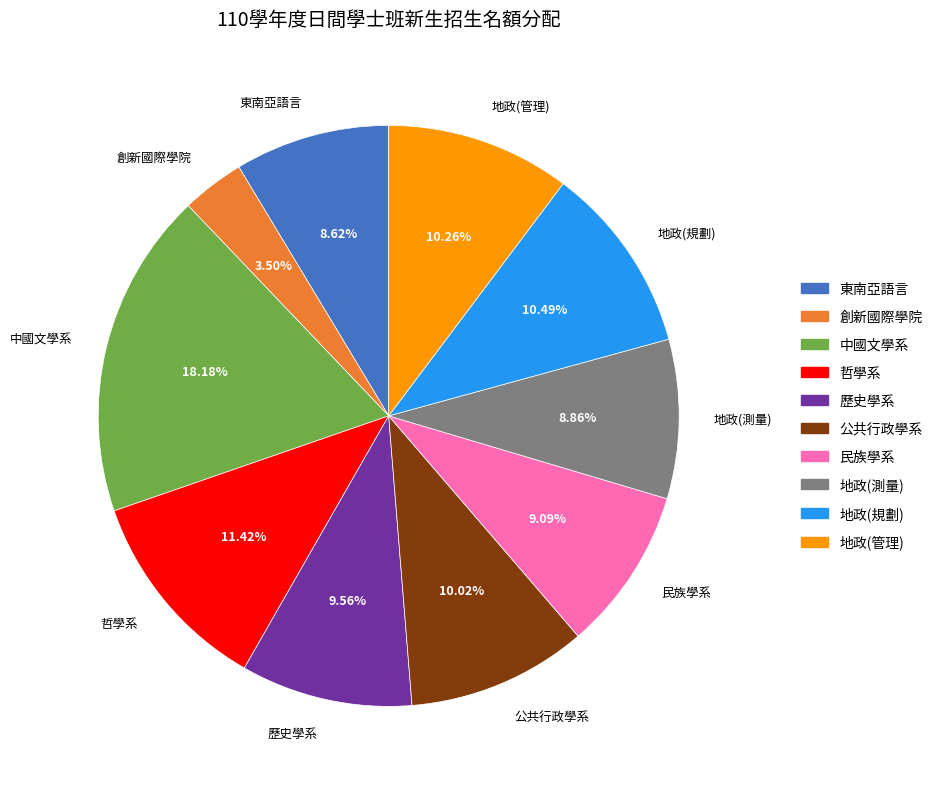

What is the smallest slice in the pie chart?

創新國際學院